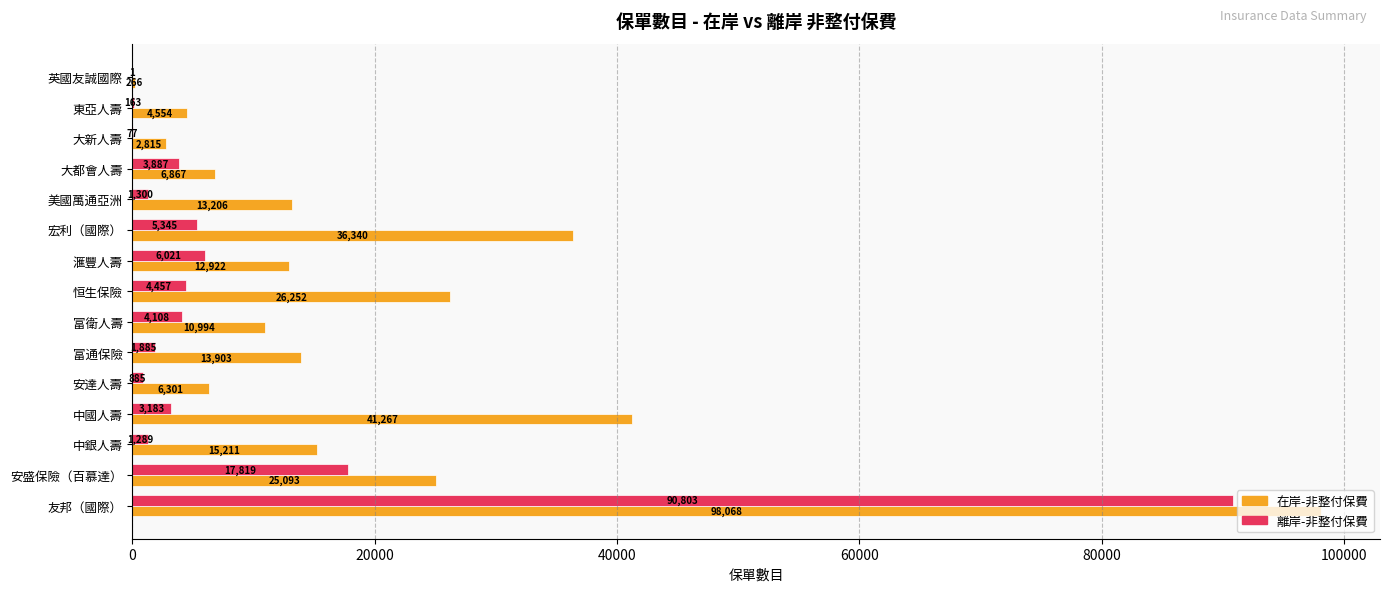

What is the sum of the 在岸-非整付保費 values at 友邦（國際） and 大都會人壽?

104935